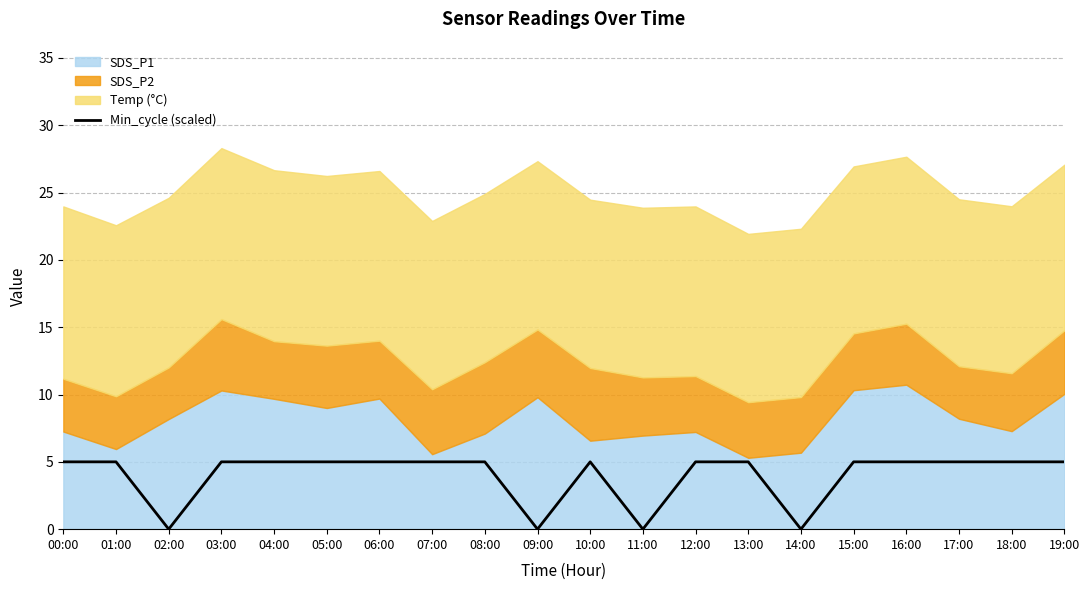

How many values are above zero?

16